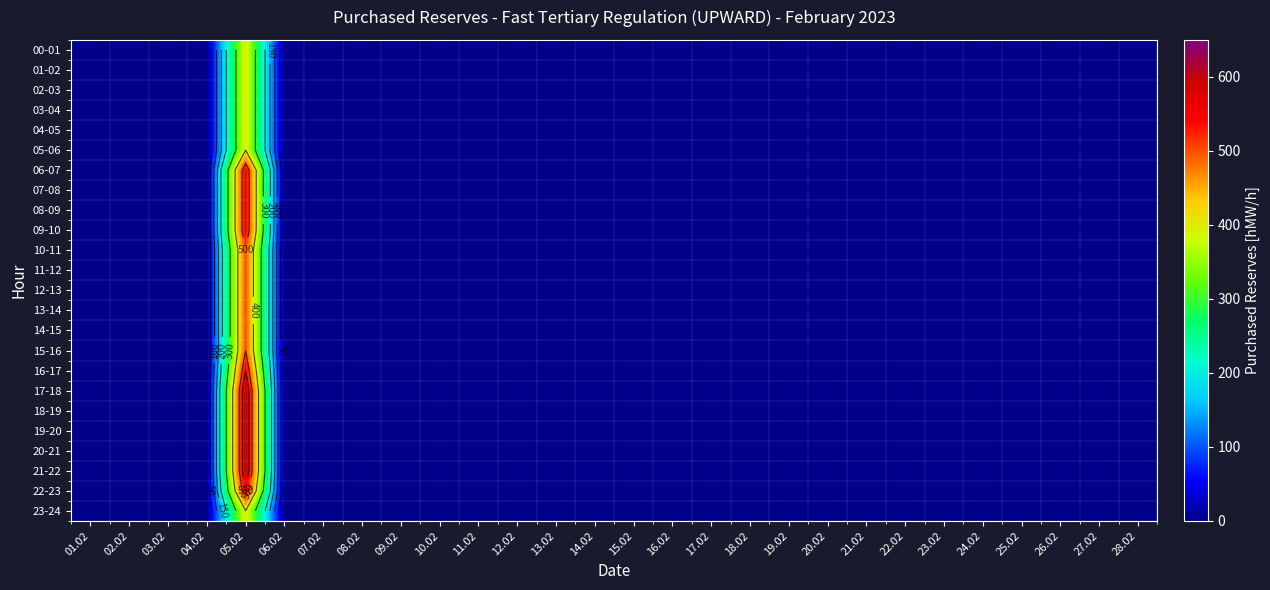

The value of 06-07 at 21.02 is 0. True or false?

True